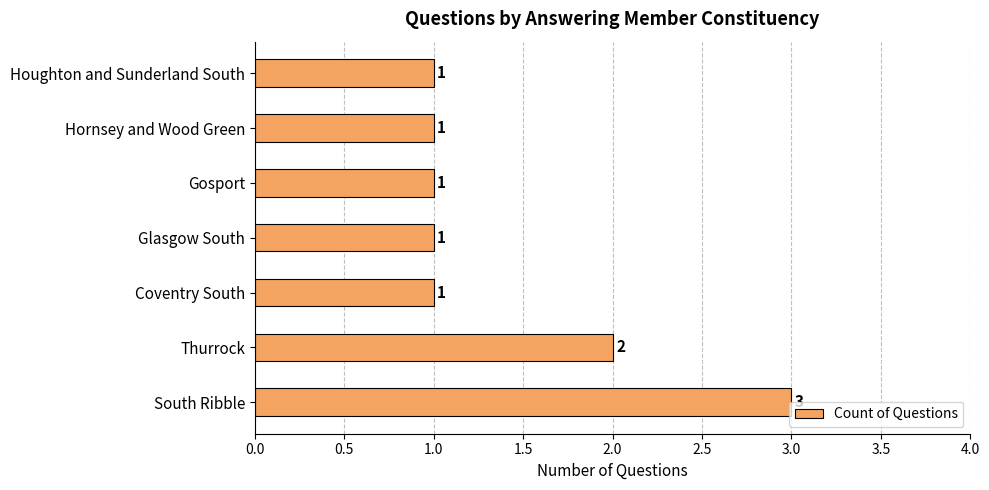

What is the ratio of the value at Houghton and Sunderland South to the value at Glasgow South?

1.0